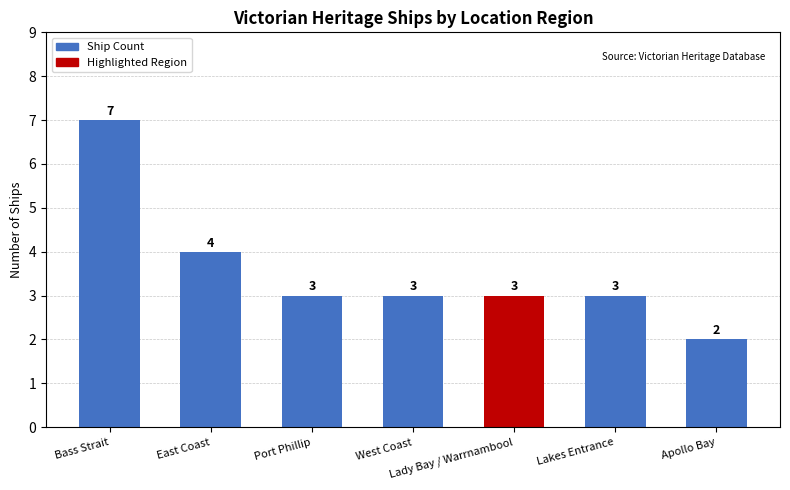

How many data points are less than 3?

1